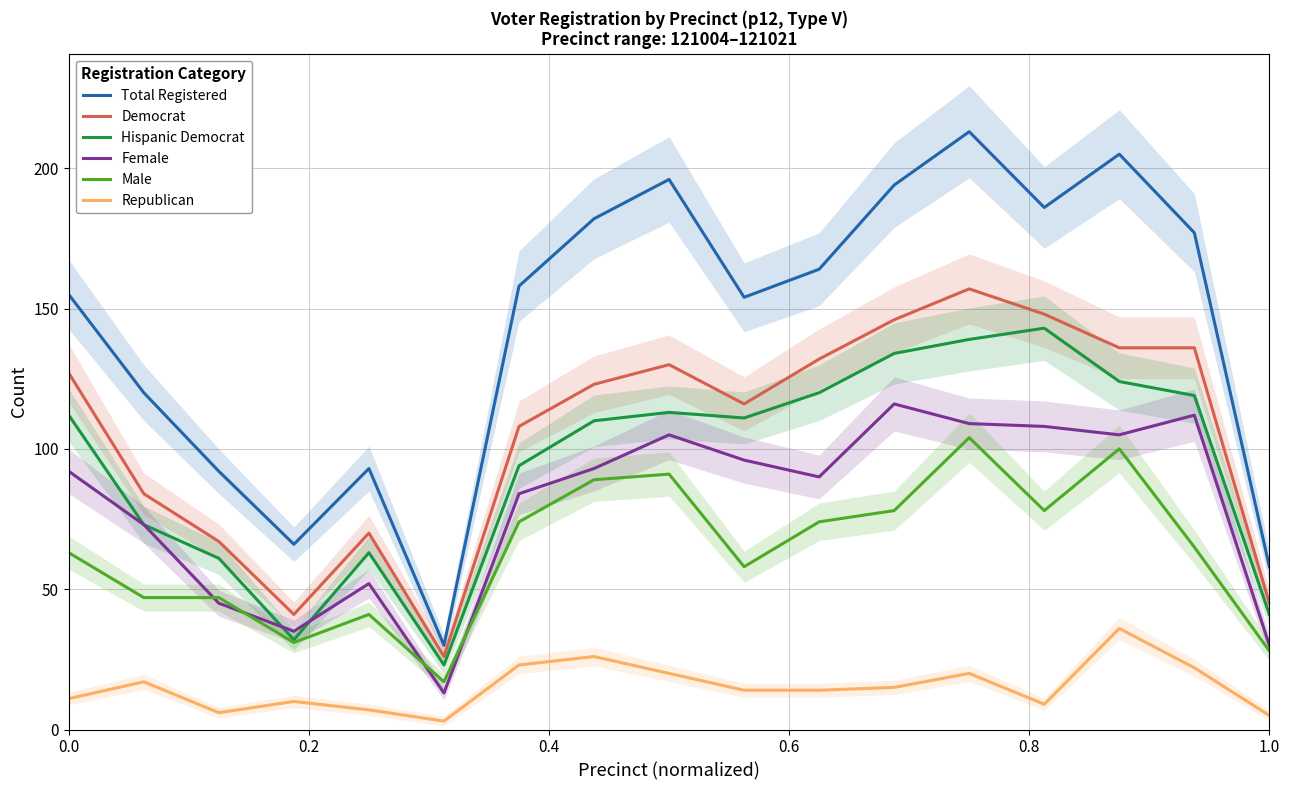

True or false: Republican and Total Registered intersect in this chart.

False